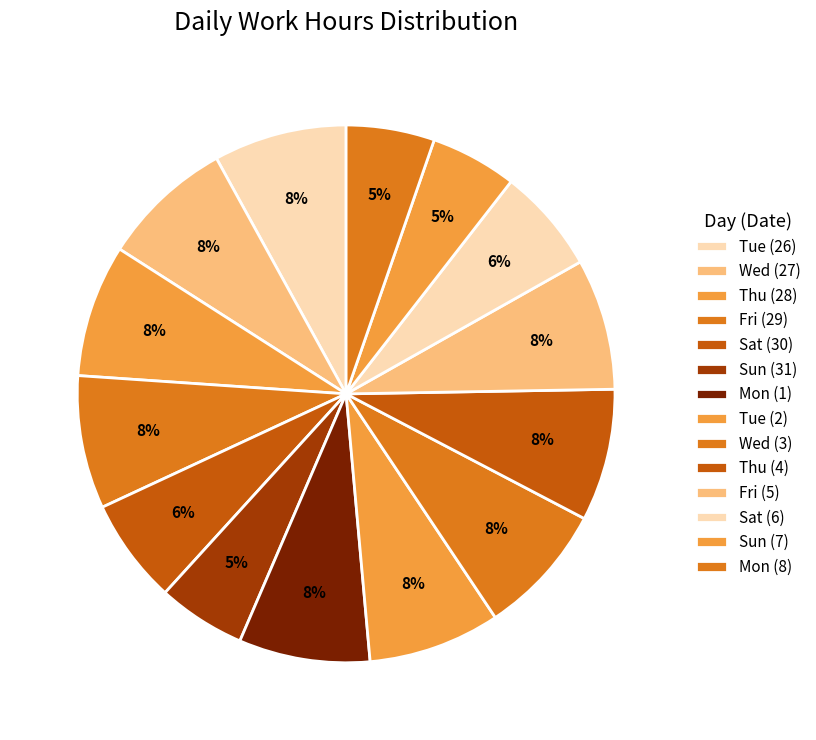

Count the number of slices in the pie.

14